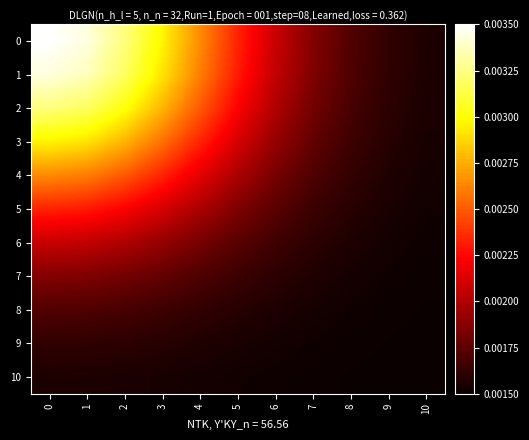

Reading left to right, transcribe all the data shown in this chart.

0: 0=0.0	1=0.0	2=0.0	3=0.0	4=0.0	5=0.0	6=0.0	7=0.0	8=0.0	9=0.0	10=0.0
1: 0=0.0	1=0.0	2=0.0	3=0.0	4=0.0	5=0.0	6=0.0	7=0.0	8=0.0	9=0.0	10=0.0
2: 0=0.0	1=0.0	2=0.0	3=0.0	4=0.0	5=0.0	6=0.0	7=0.0	8=0.0	9=0.0	10=0.0
3: 0=0.0	1=0.0	2=0.0	3=0.0	4=0.0	5=0.0	6=0.0	7=0.0	8=0.0	9=0.0	10=0.0
4: 0=0.0	1=0.0	2=0.0	3=0.0	4=0.0	5=0.0	6=0.0	7=0.0	8=0.0	9=0.0	10=0.0
5: 0=0.0	1=0.0	2=0.0	3=0.0	4=0.0	5=0.0	6=0.0	7=0.0	8=0.0	9=0.0	10=0.0
6: 0=0.0	1=0.0	2=0.0	3=0.0	4=0.0	5=0.0	6=0.0	7=0.0	8=0.0	9=0.0	10=0.0
7: 0=0.0	1=0.0	2=0.0	3=0.0	4=0.0	5=0.0	6=0.0	7=0.0	8=0.0	9=0.0	10=0.0
8: 0=0.0	1=0.0	2=0.0	3=0.0	4=0.0	5=0.0	6=0.0	7=0.0	8=0.0	9=0.0	10=0.0
9: 0=0.0	1=0.0	2=0.0	3=0.0	4=0.0	5=0.0	6=0.0	7=0.0	8=0.0	9=0.0	10=0.0
10: 0=0.0	1=0.0	2=0.0	3=0.0	4=0.0	5=0.0	6=0.0	7=0.0	8=0.0	9=0.0	10=0.0